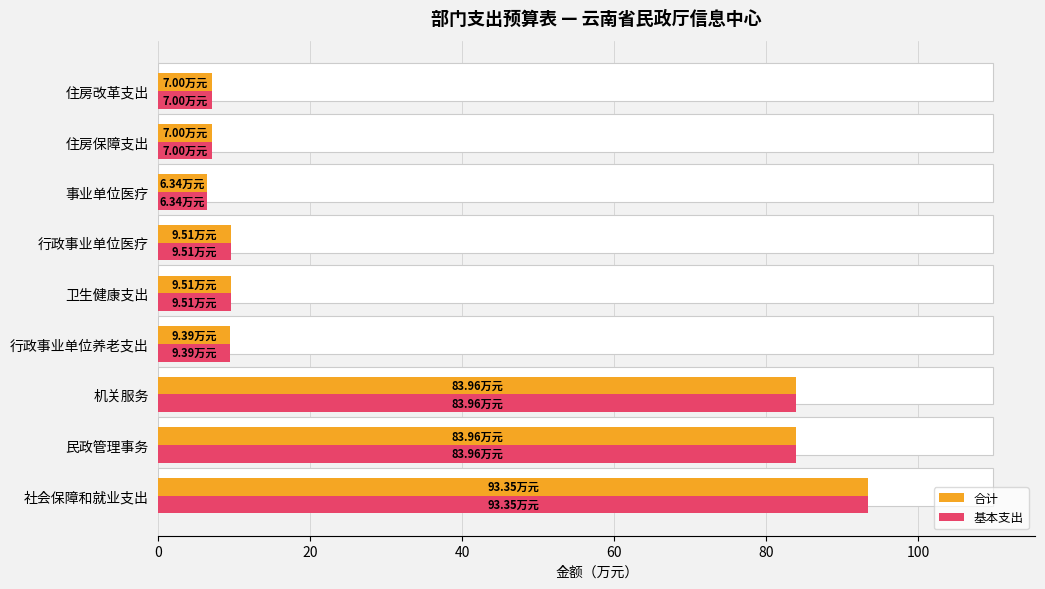

How many values in the 基本支出 series are below 9?

3